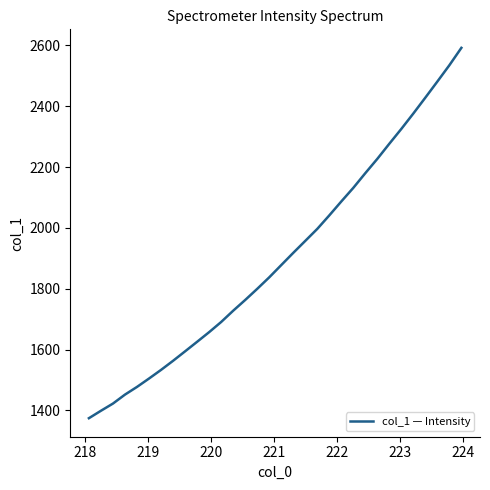

What is the difference between the maximum and minimum values?

1217.1